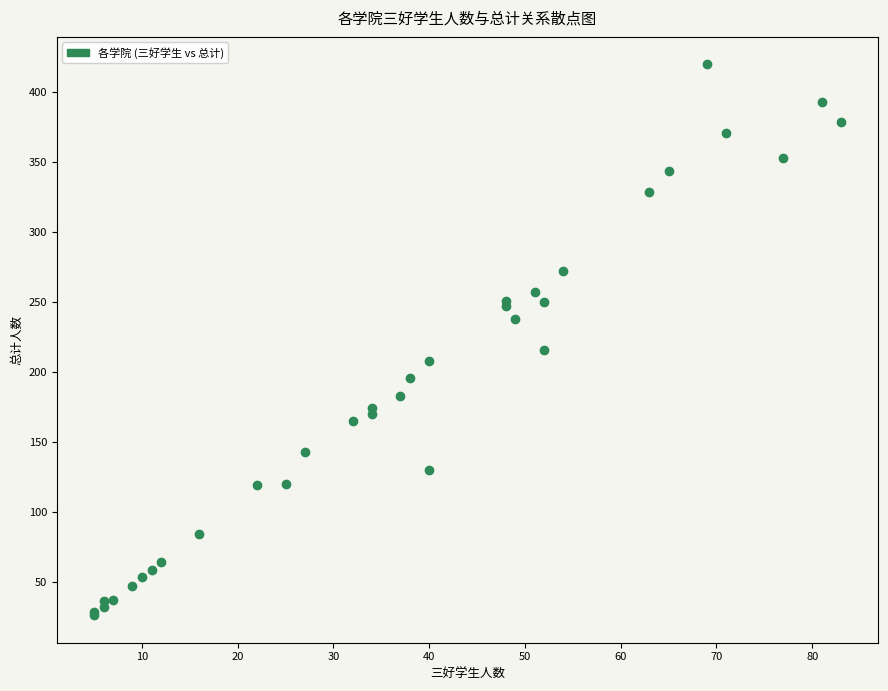

What Y value in the scatter plot is closest to 223?

216